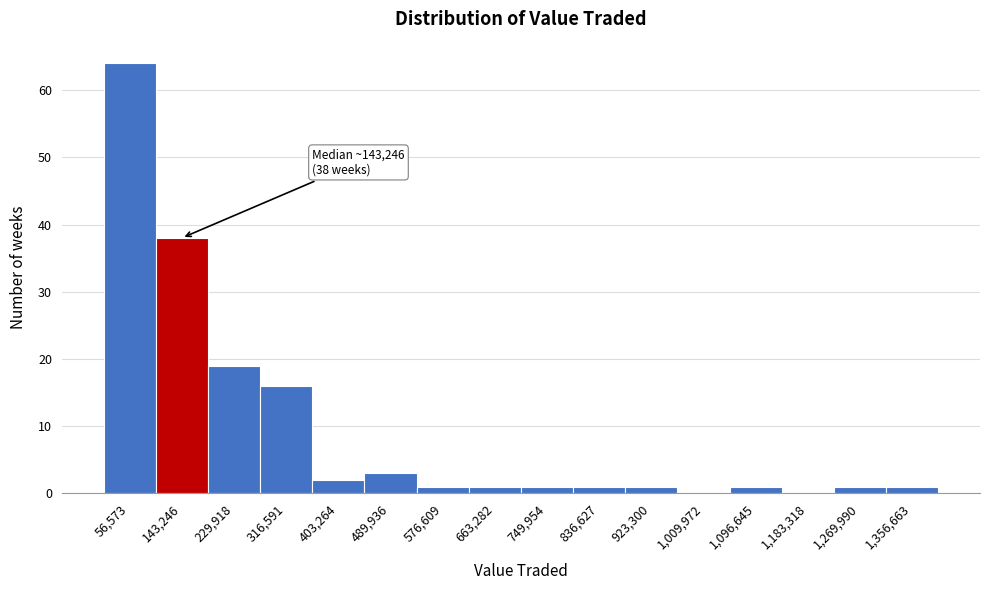

Over which range of the x-axis is the bar tallest?

10000 to 100000